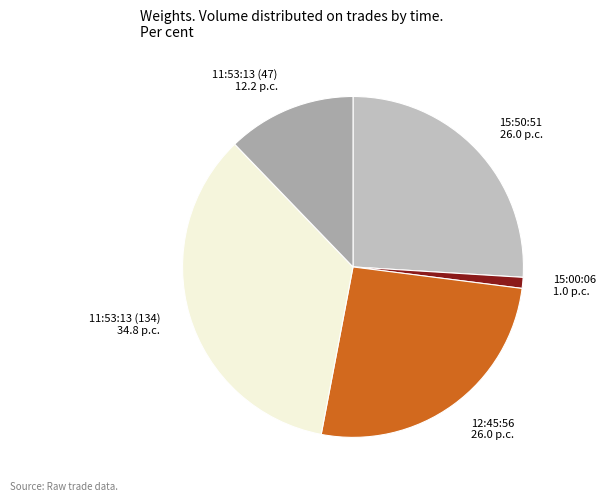

True or false: 11:53:13 (134) 34.8 p.c. accounts for 35% of the total.

True